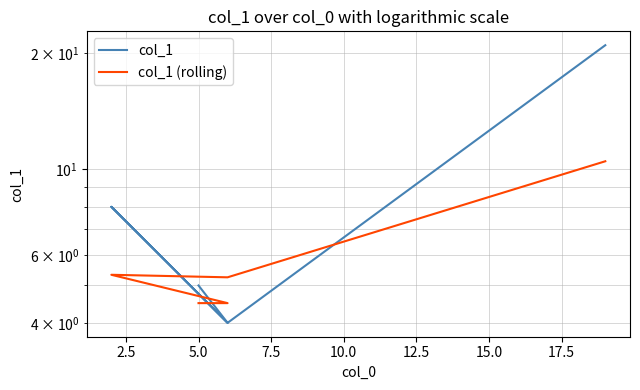

What is the label of the 3rd point from the right?

5.0